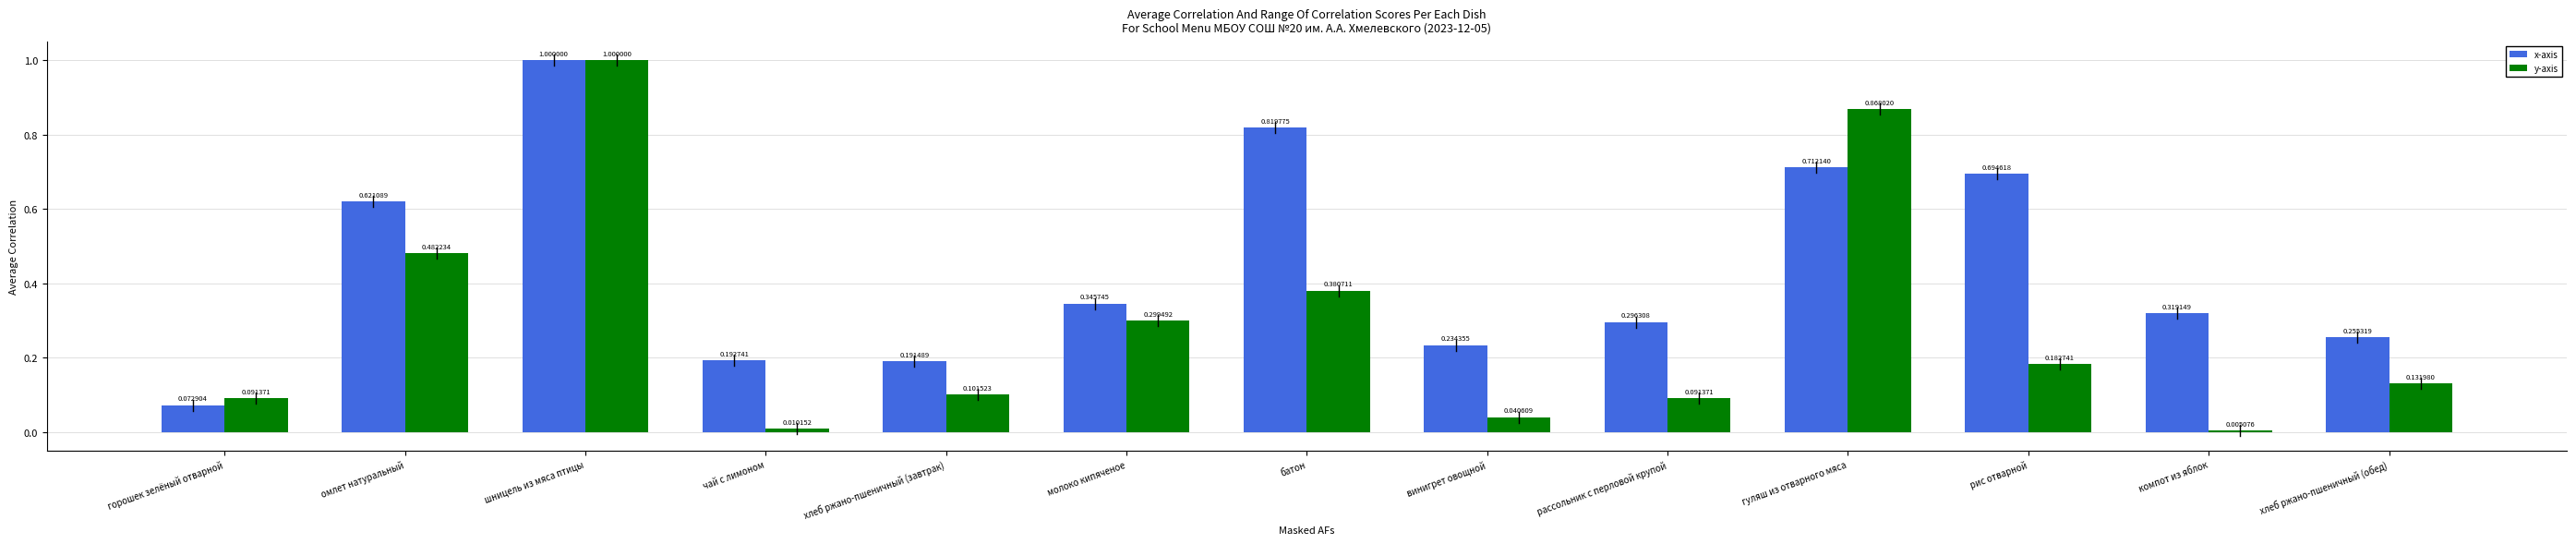

Which series changed the most between омлет натуральный and хлеб ржано-пшеничный (завтрак)?

x-axis